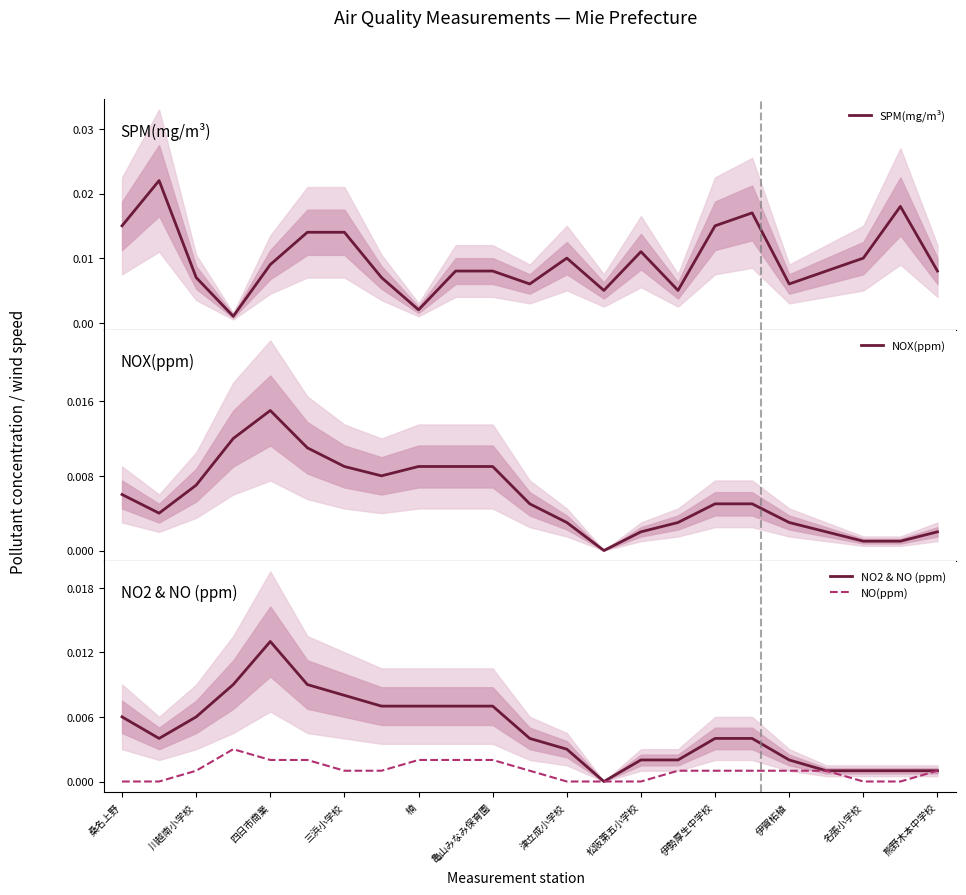

What is the sum of all NO2 & NO (ppm) values?

0.1